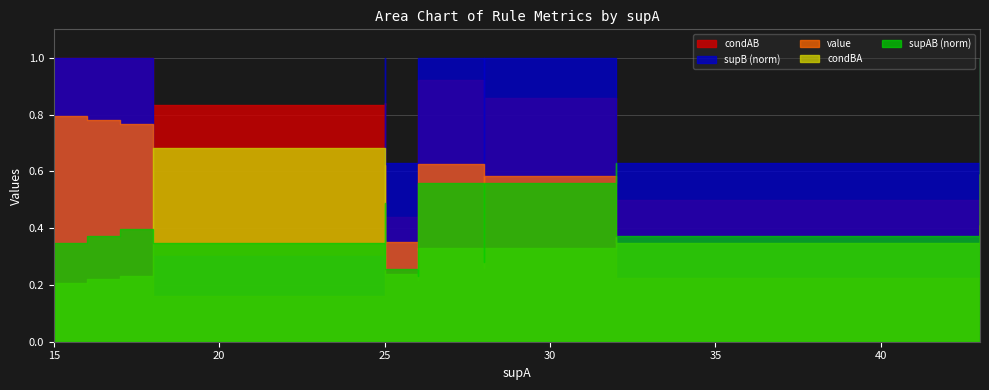

What is the difference between the condAB values at 15 and 32?

0.5